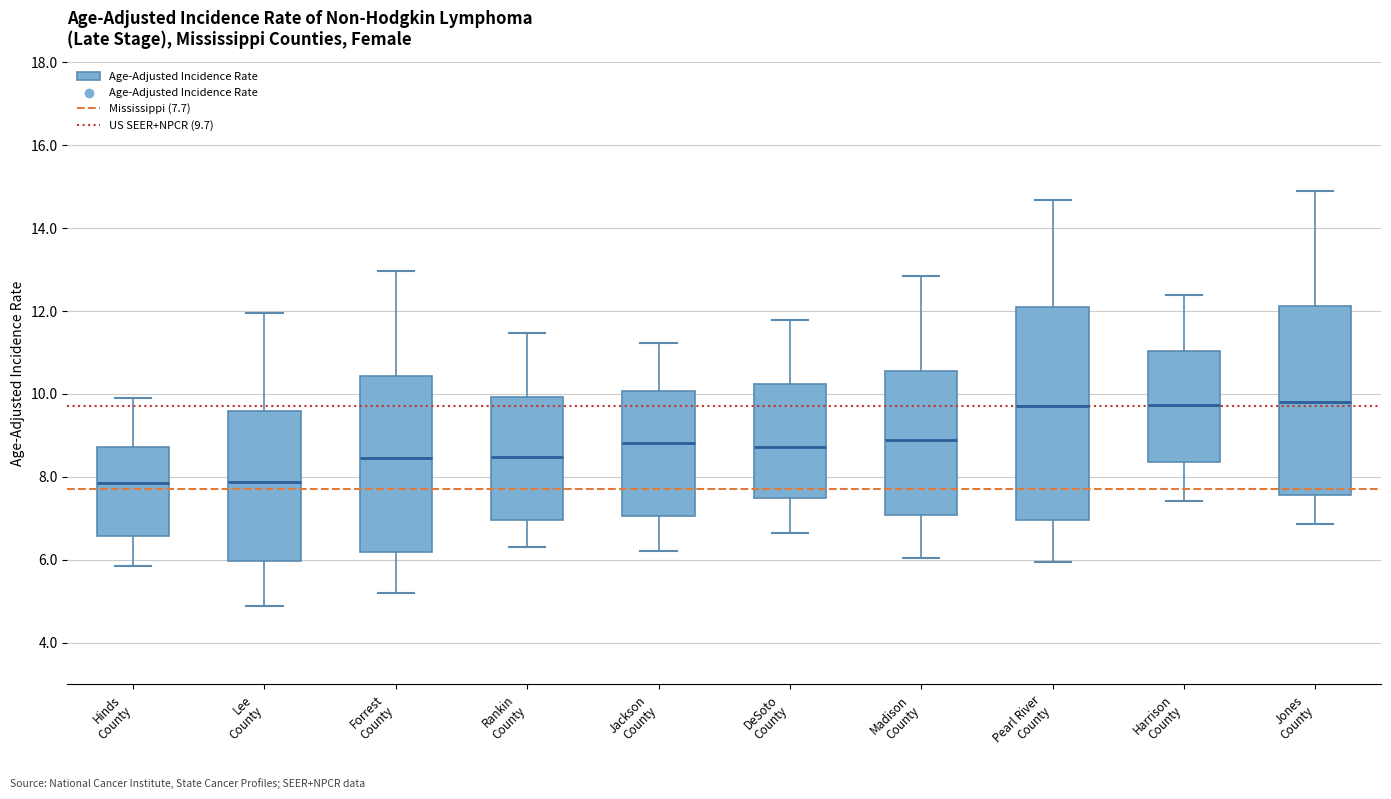

Which box is the tallest, from its lower edge to its upper edge?

Pearl River County